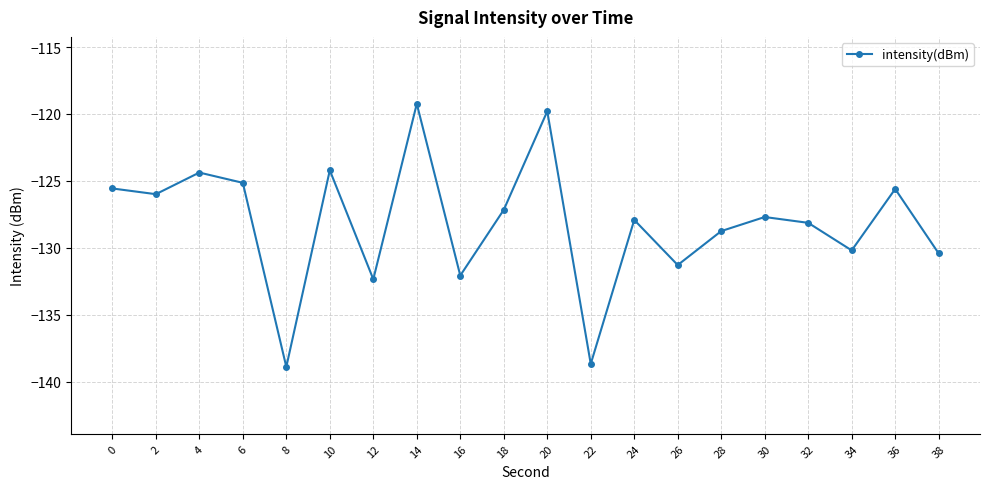

Reading right to left, extract all data points from this chart.

-130.4	-125.6	-130.2	-128.1	-127.7	-128.7	-131.3	-127.9	-138.7	-119.8	-127.2	-132.1	-119.2	-132.3	-124.2	-138.9	-125.1	-124.4	-126.0	-125.6